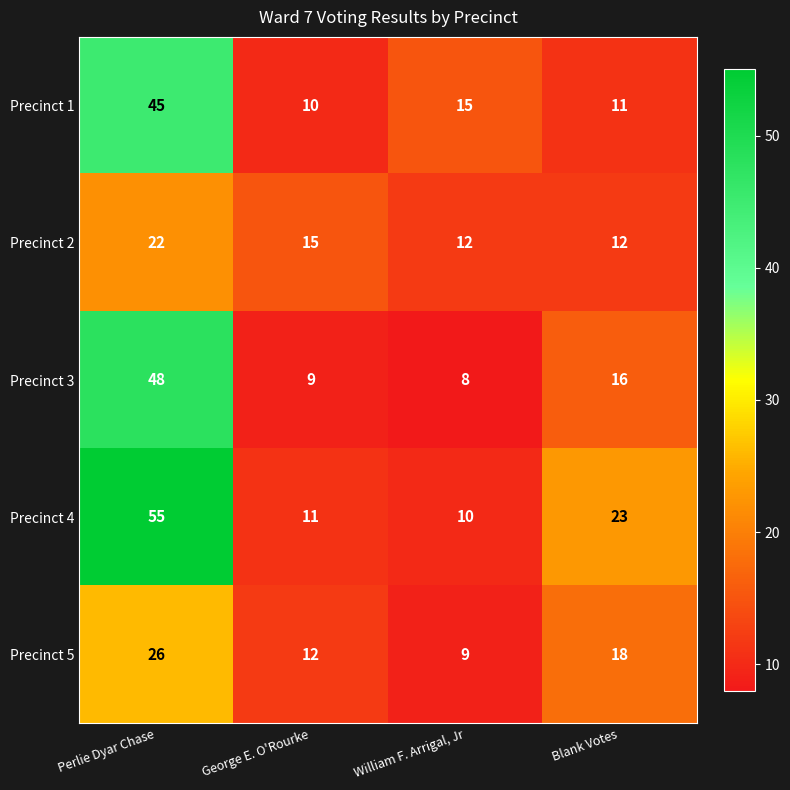

Where is Precinct 3 nearest to the value 28?

Blank Votes